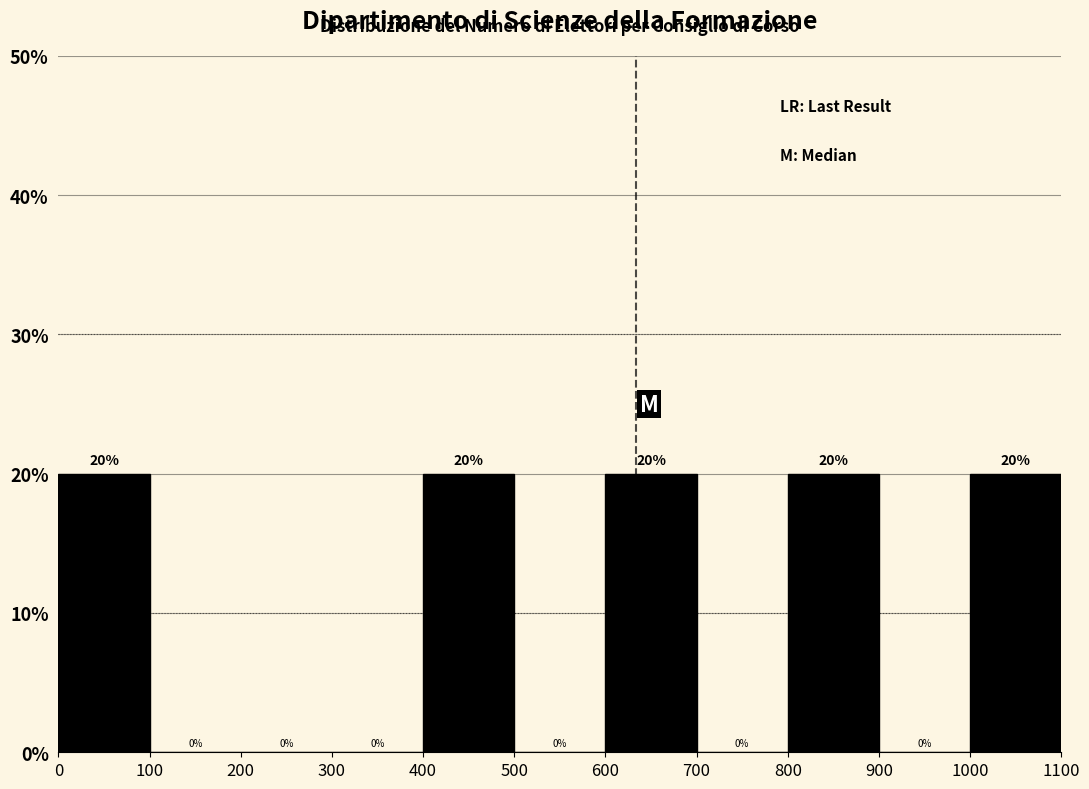

How tall is the bar that spans 600 to 700 on the x-axis?

20